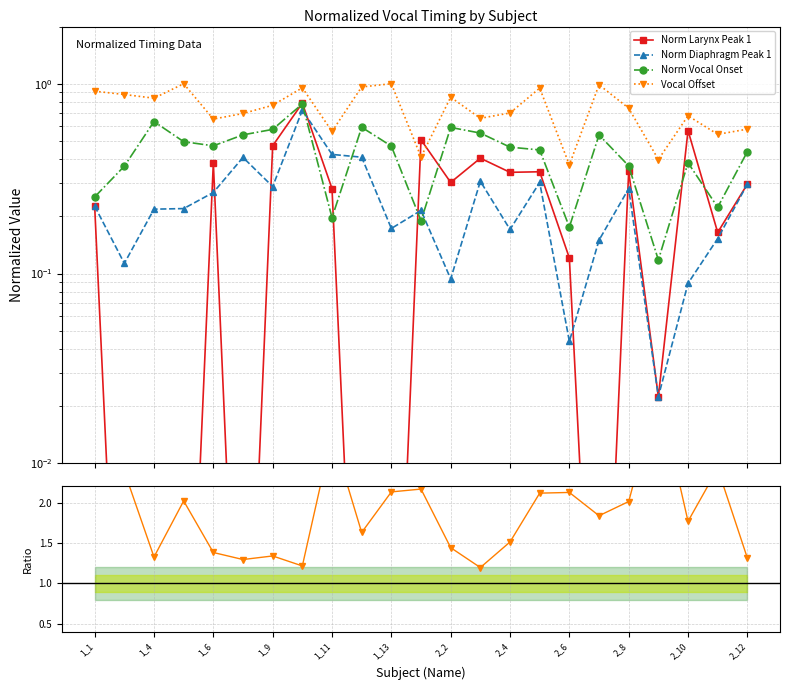

True or false: Norm Vocal Onset and Vocal Offset intersect in this chart.

False